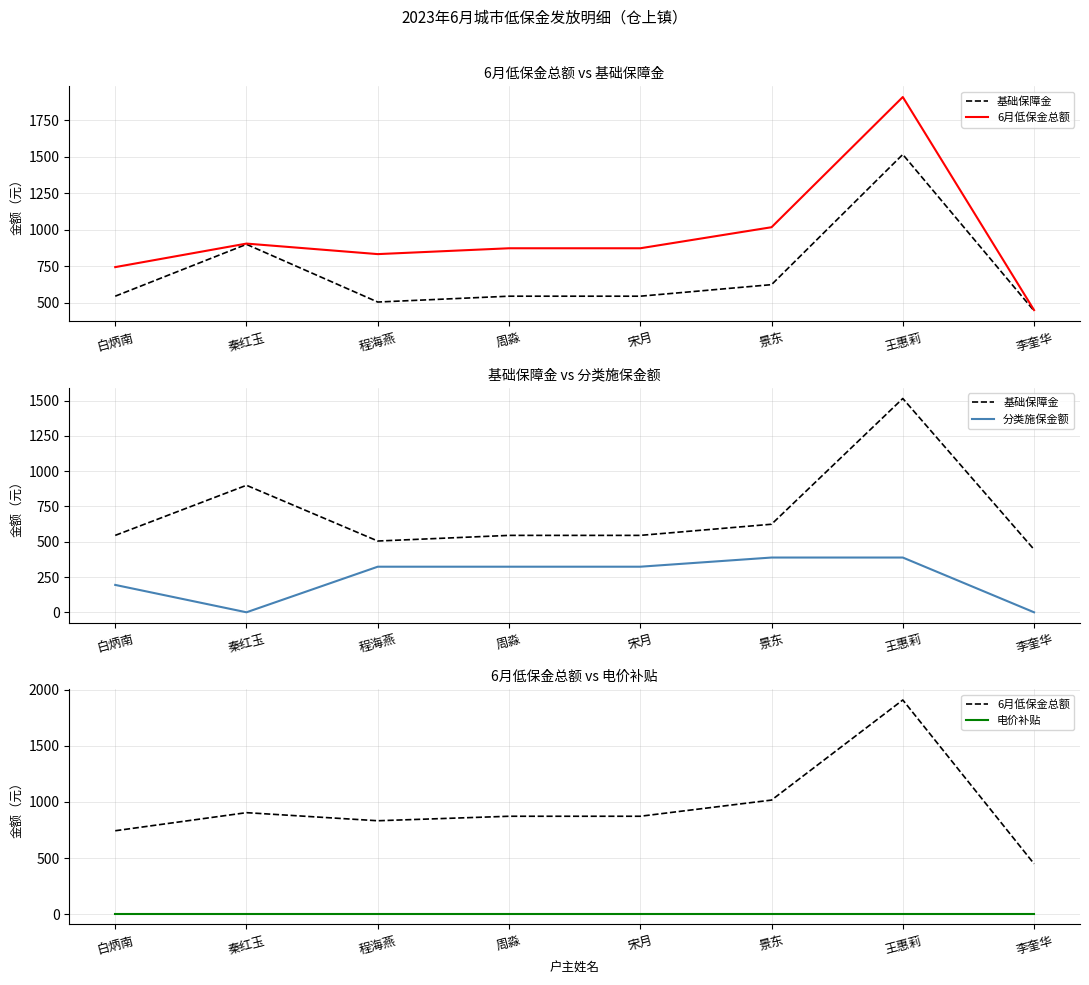

The 6月低保金总额 series shows 450 at 李奎华. True or false?

True